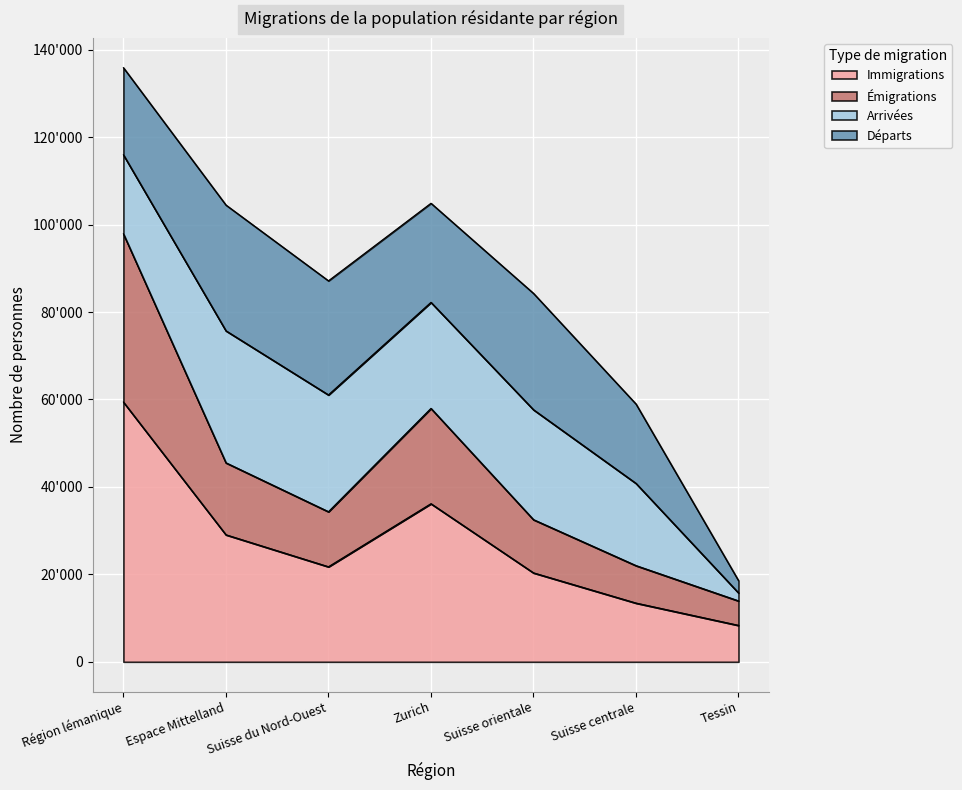

What are all the series names shown in the legend?

Immigrations, Émigrations, Arrivées, Départs